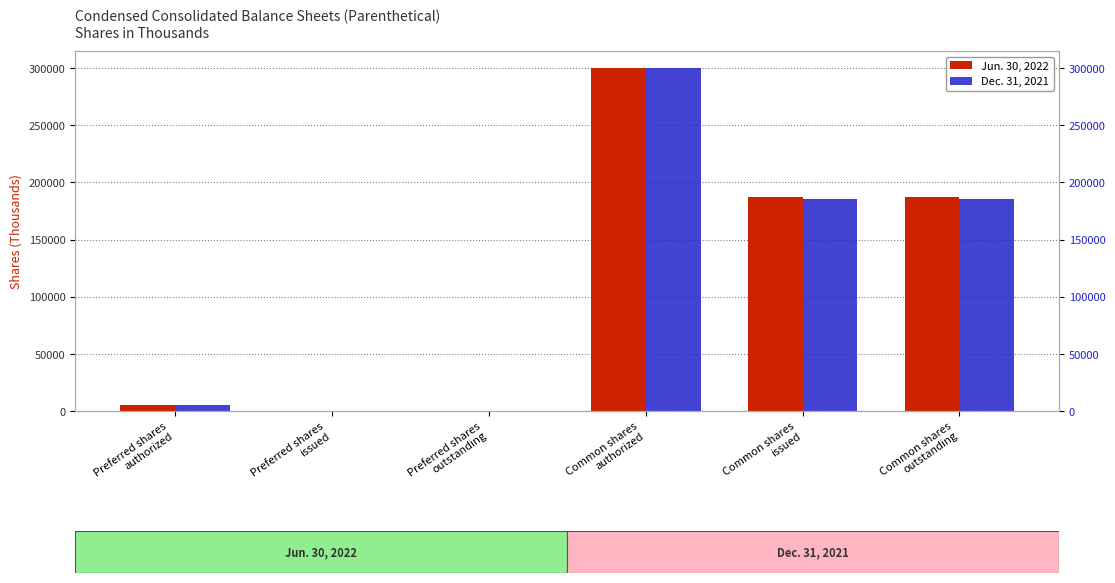

How many values in Jun. 30, 2022 are above zero?

4